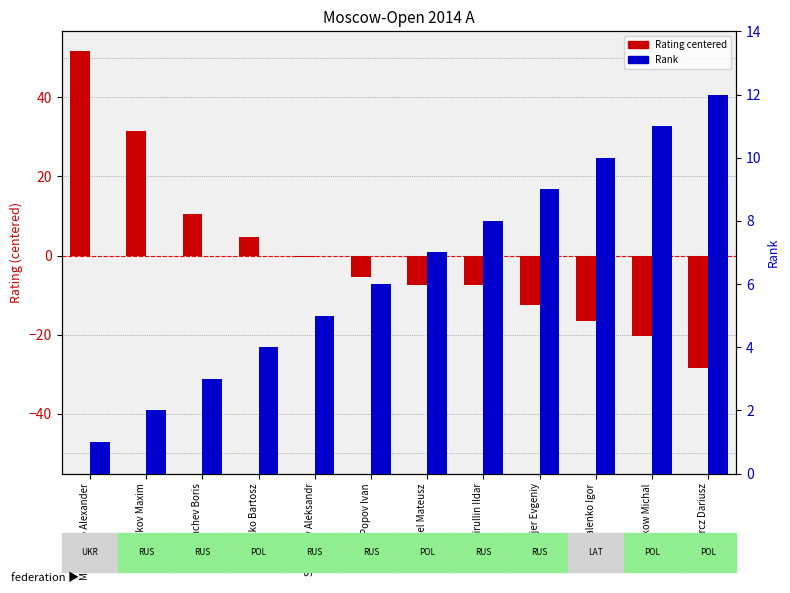

How many negative values does the Rating (centered) series have?

8